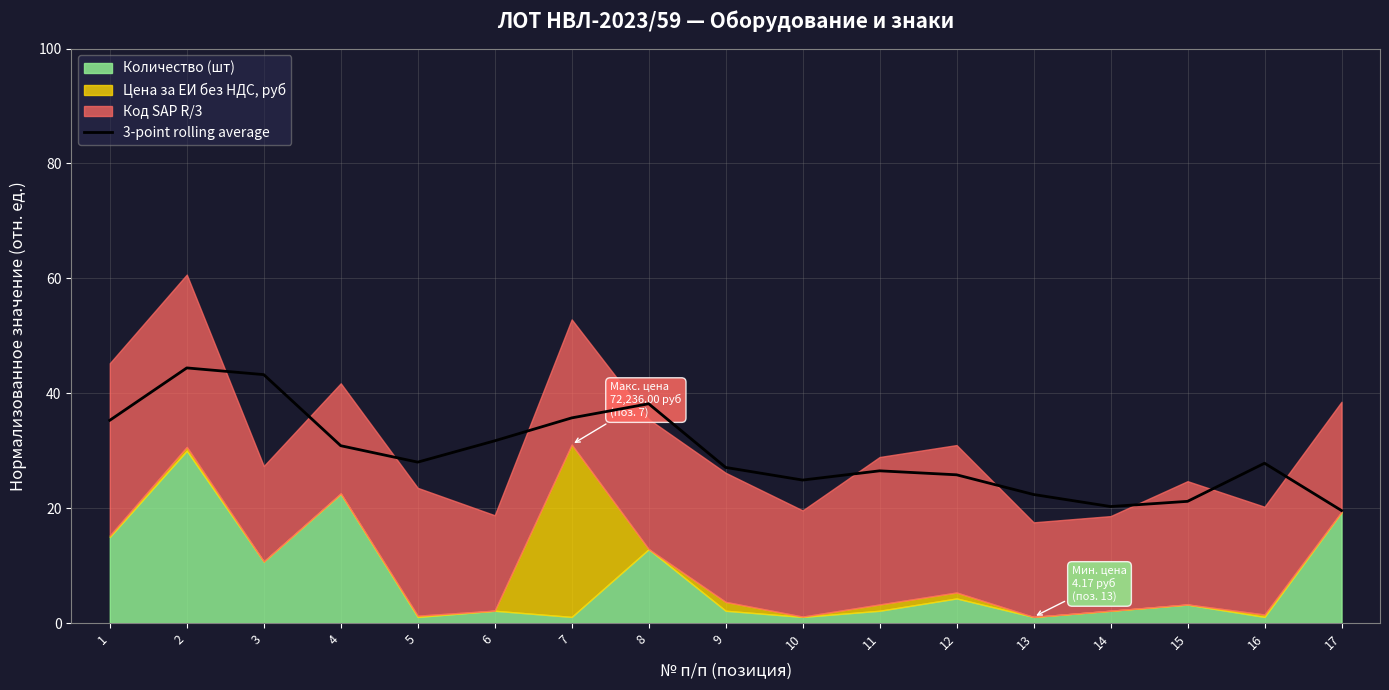

True or false: 3-point rolling average has a value of 55.1 at 7.

False